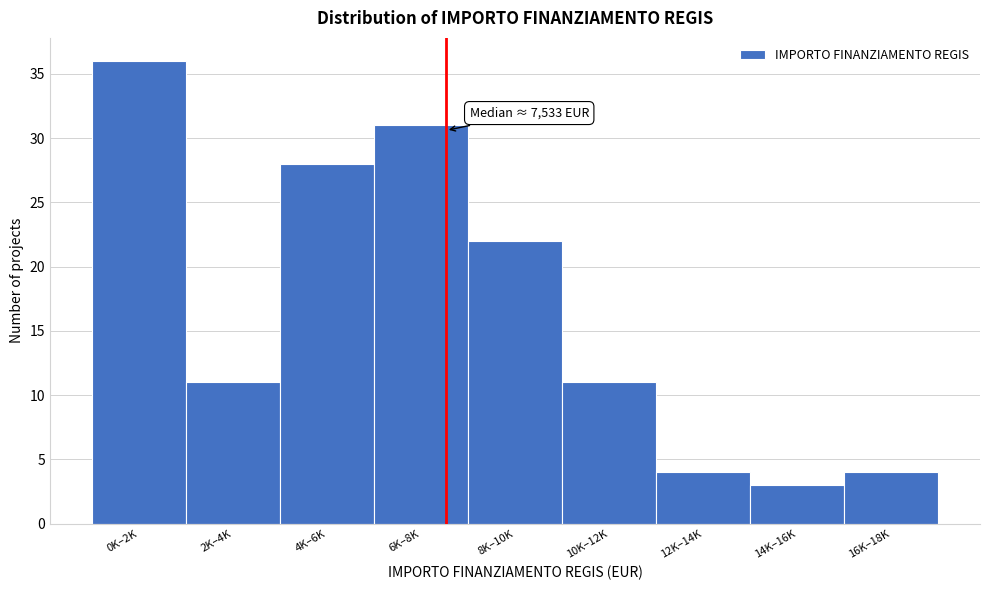

Reading left to right, transcribe all the data shown in this chart.

36	11	28	31	22	11	4	3	4